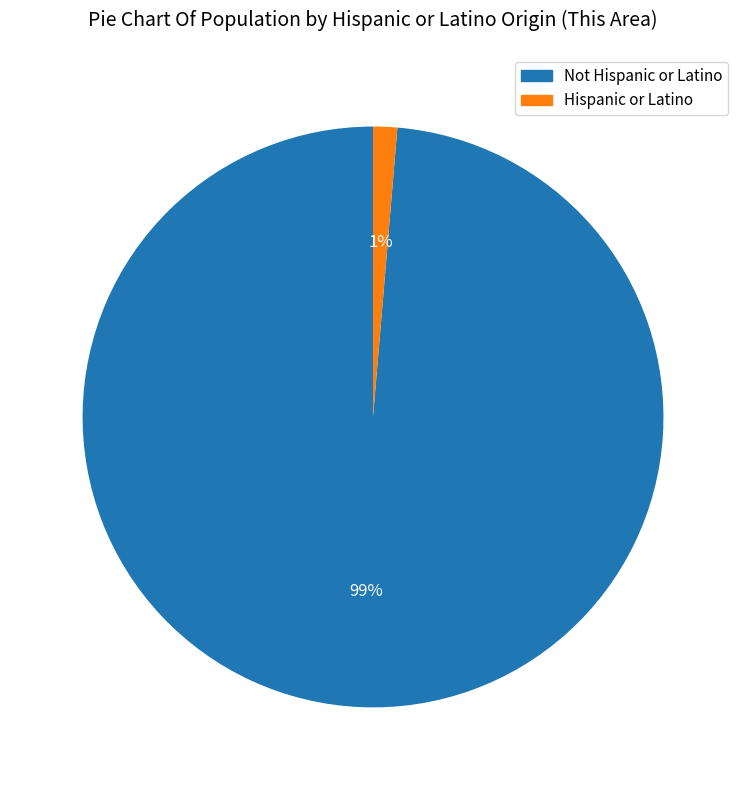

Count the number of slices in the pie.

2